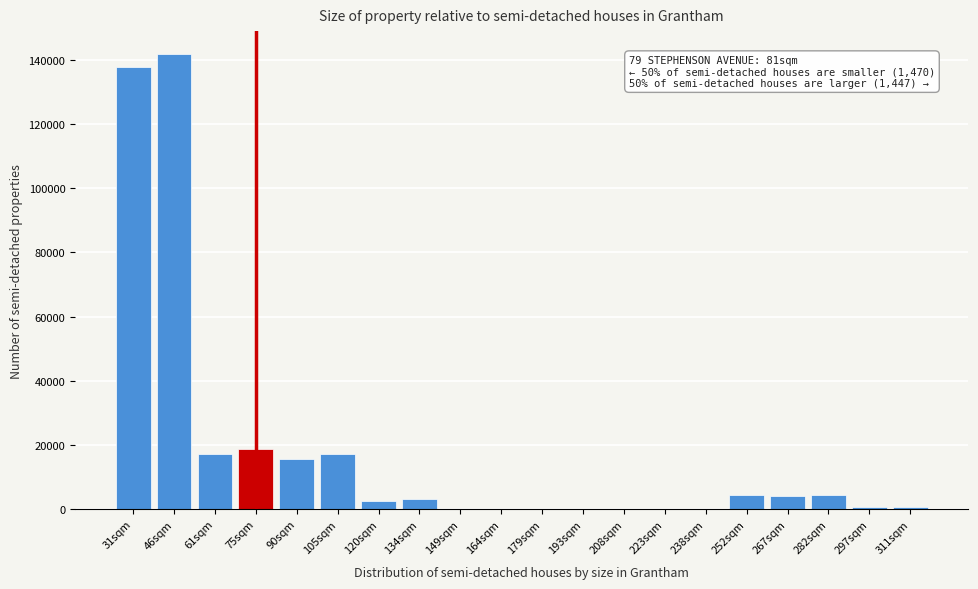

What is the sum of all values?

368603